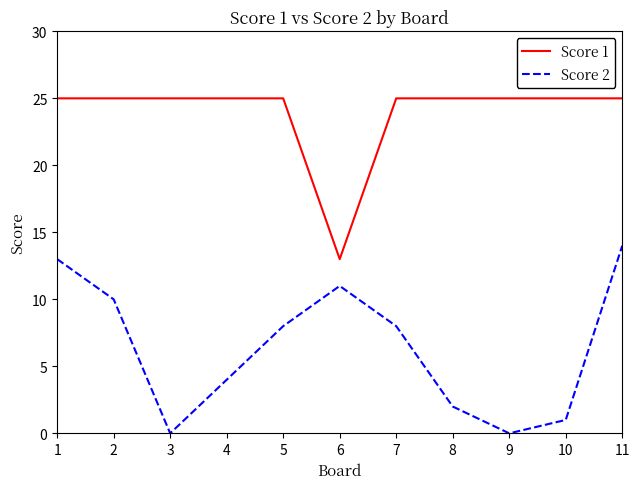

What is the spread (max minus min) of values at 9?

25